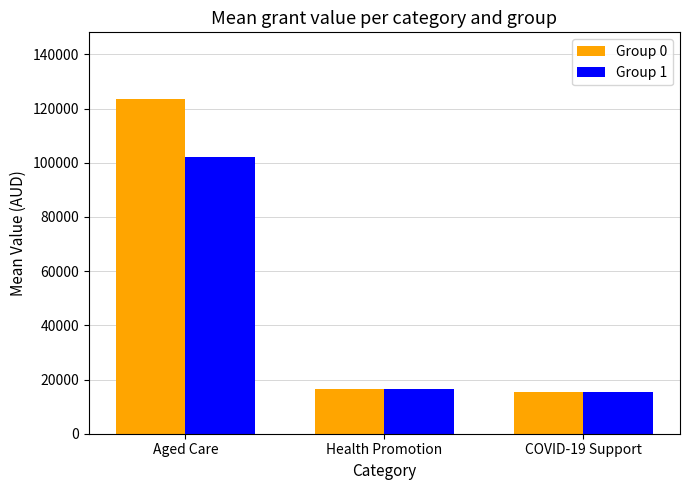

Reading right to left, what are all the values shown in this chart?

Group 0: 15266.9	16500.0	123458.5
Group 1: 15404.1	16500.0	102121.4